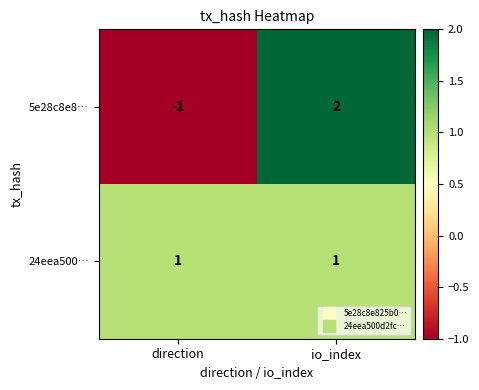

Which series has the largest total across all categories?

24eea500…